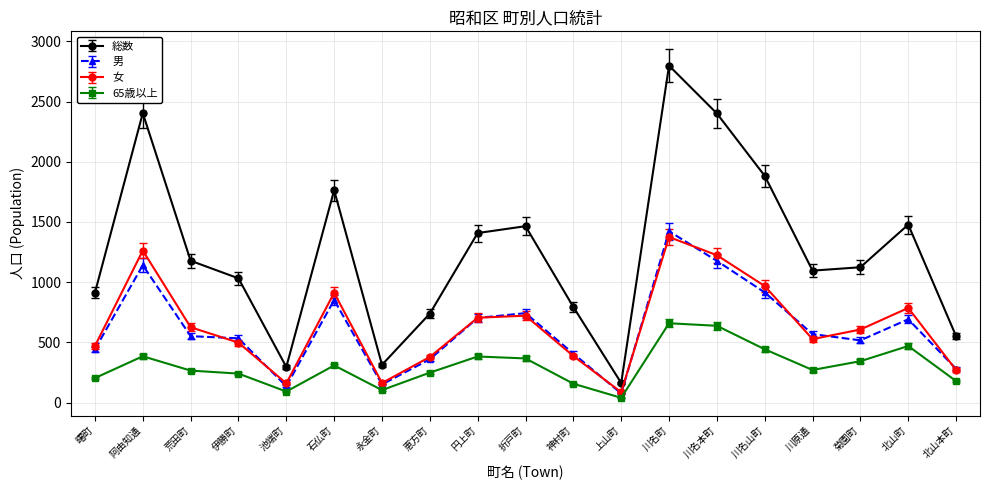

Where does the 男 series first go above 552?

阿由知通